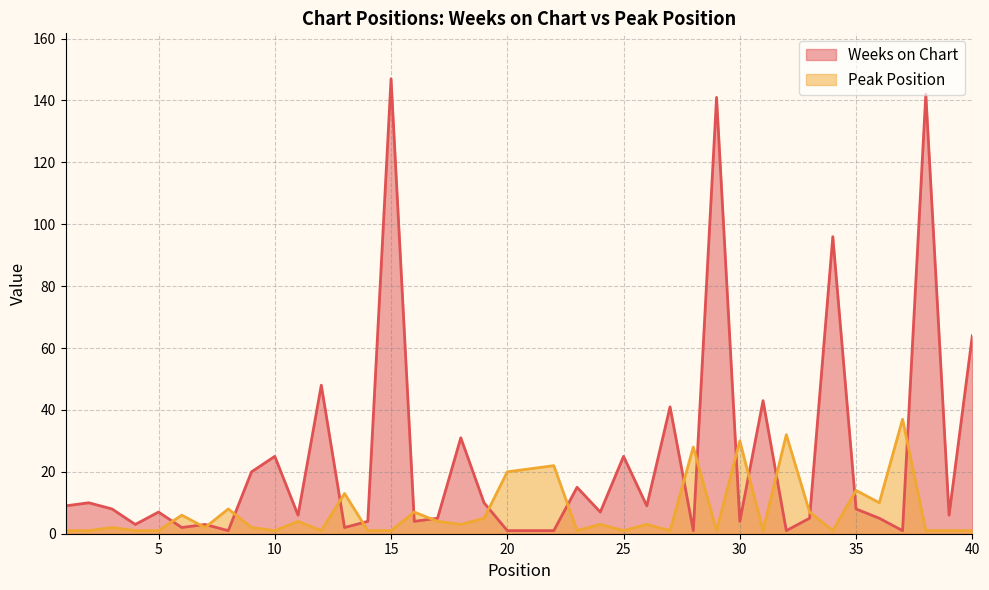

Is it true that Peak Position equals 4 at 18?

False